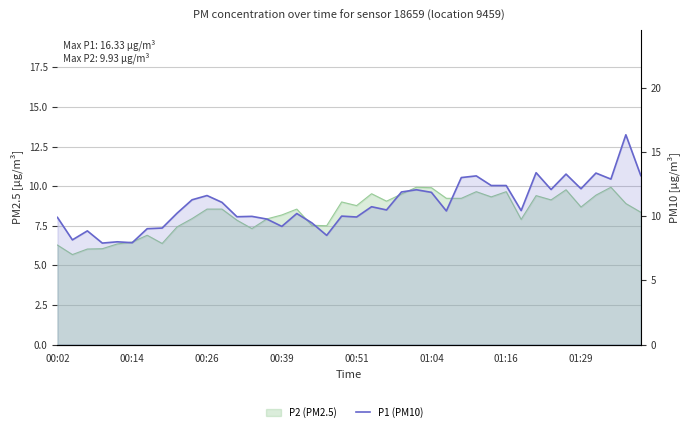

What is the average value?

10.9